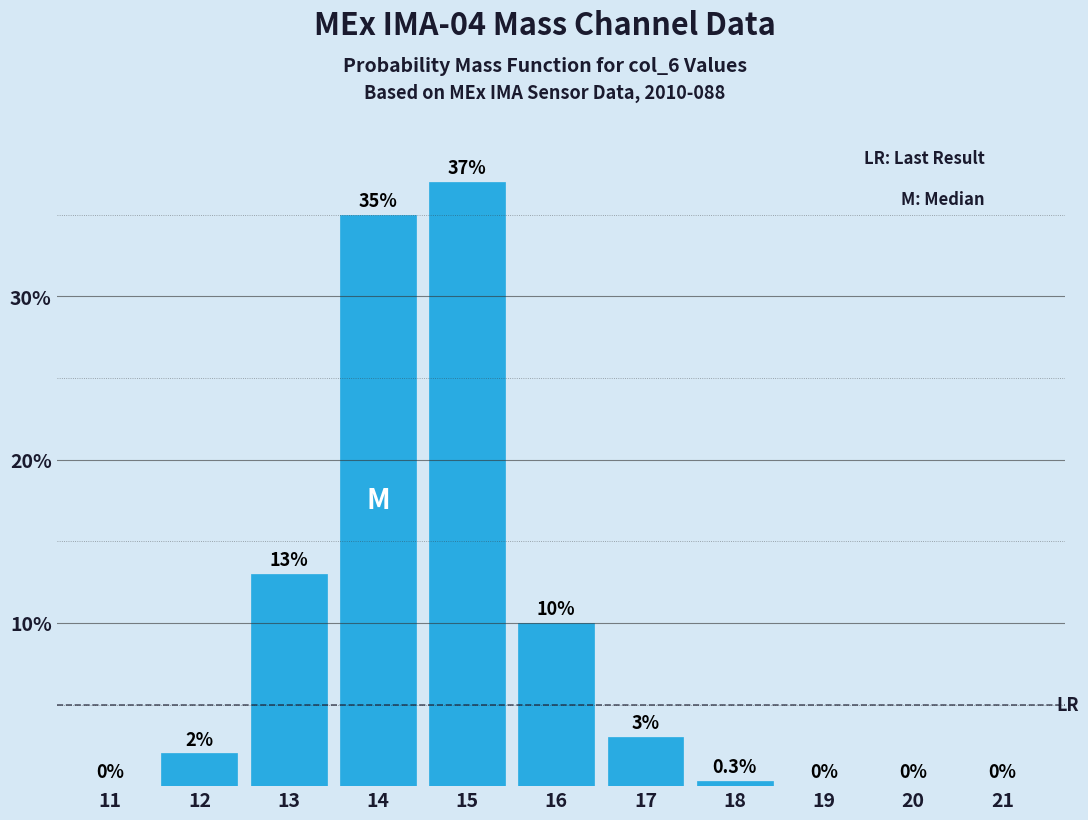

Reading left to right, transcribe all the data shown in this chart.

11=0.0	12=2.0	13=13.0	14=35.0	15=37.0	16=10.0	17=3.0	18=0.3	19=0.0	20=0.0	21=0.0